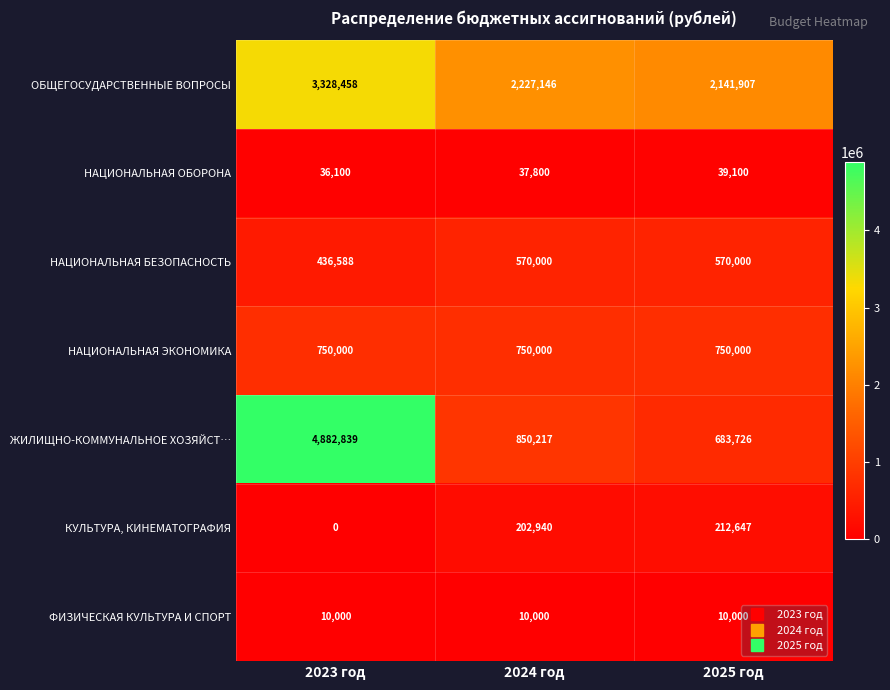

What is the difference between the maximum and minimum values in the НАЦИОНАЛЬНАЯ БЕЗОПАСНОСТЬ series?

133412